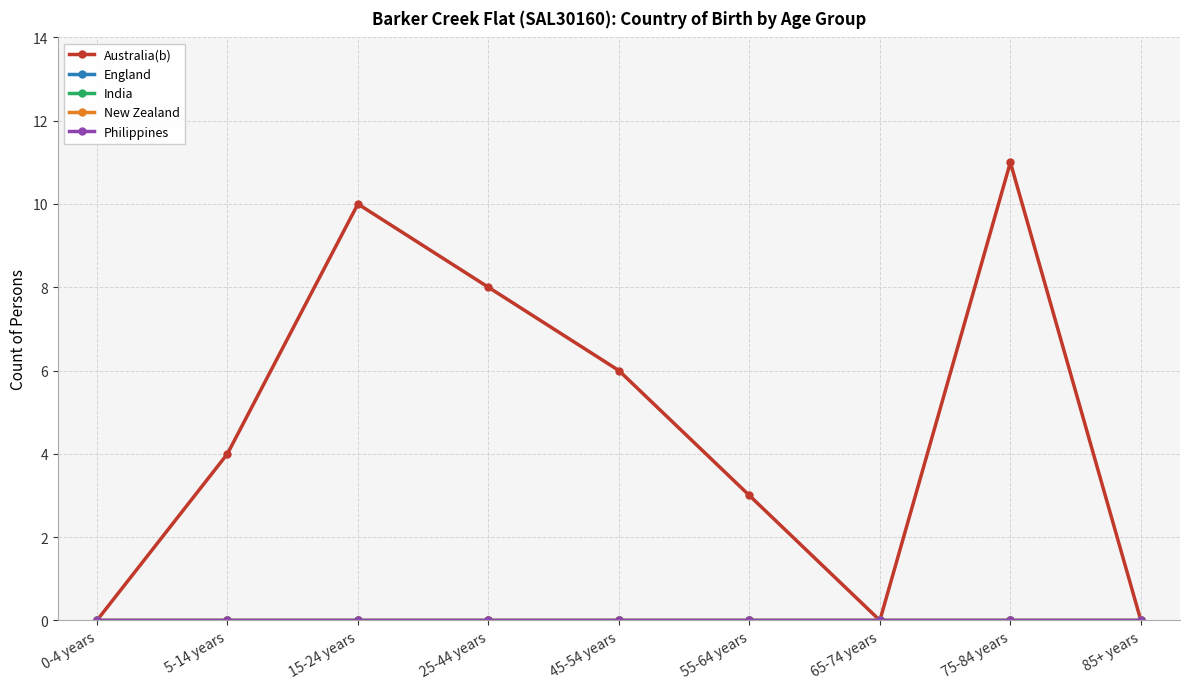

Which category has the highest value across all series?

75-84 years